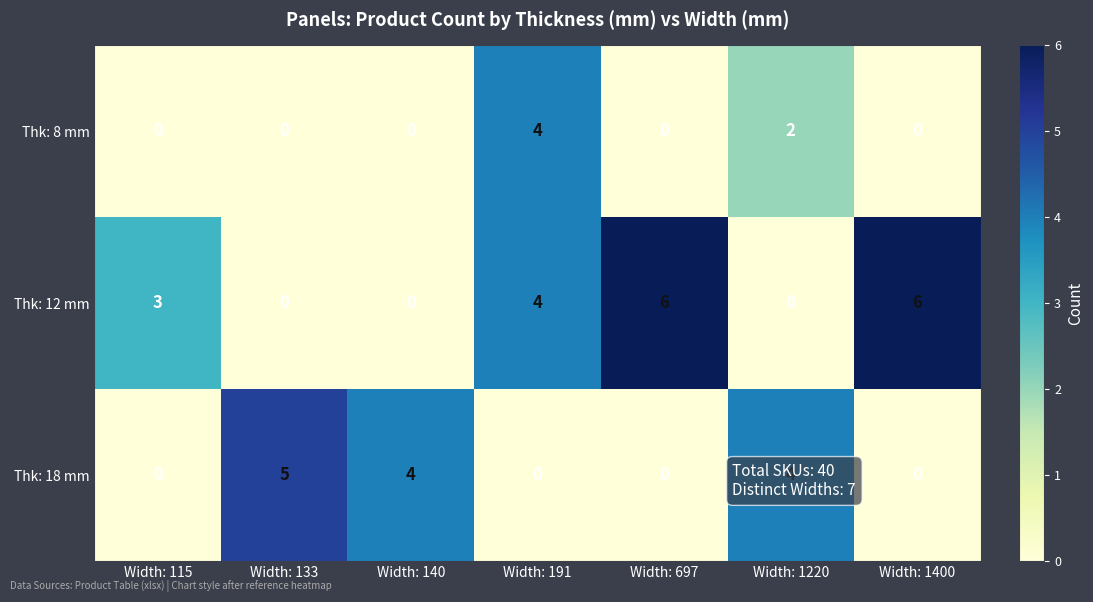

Which series changed the most between Width: 133 and Width: 191?

Thk: 18 mm